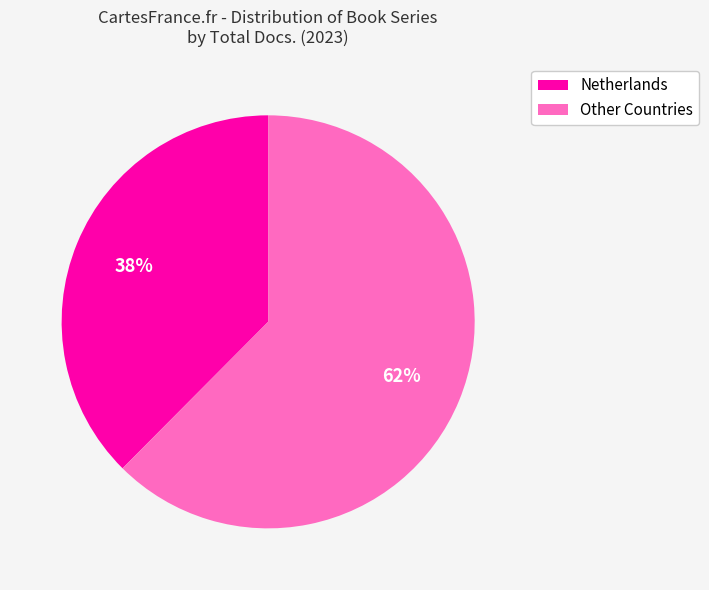

Is there any slice that represents more than half of the pie?

Yes